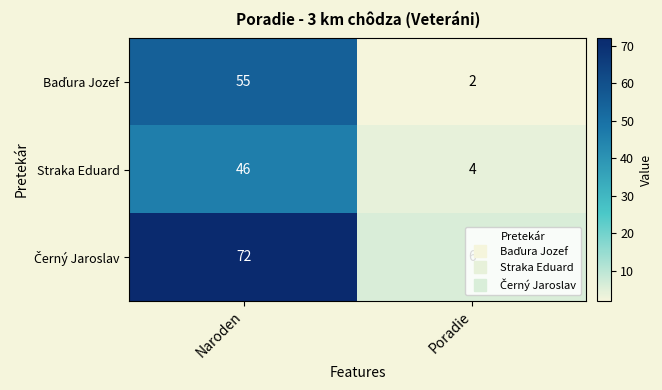

What is the spread (max minus min) of values at Poradie?

4